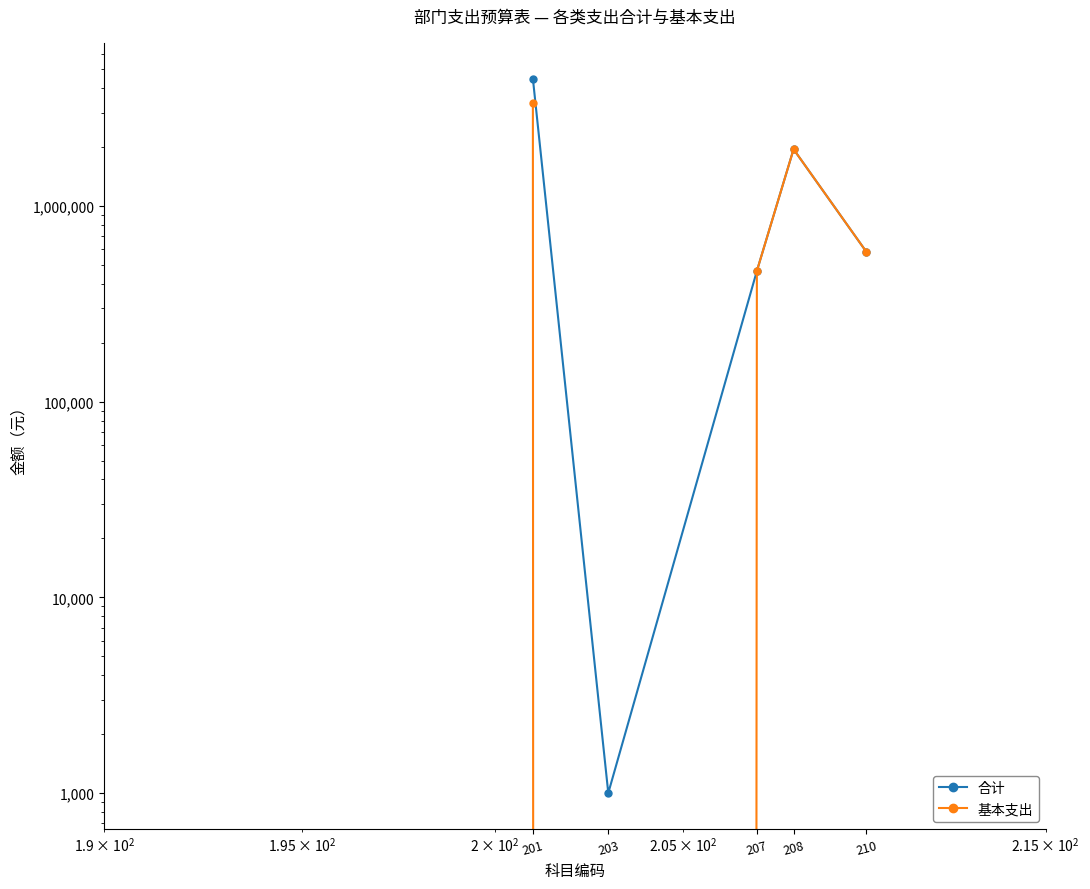

How many data points in 基本支出 are above 581739?

3